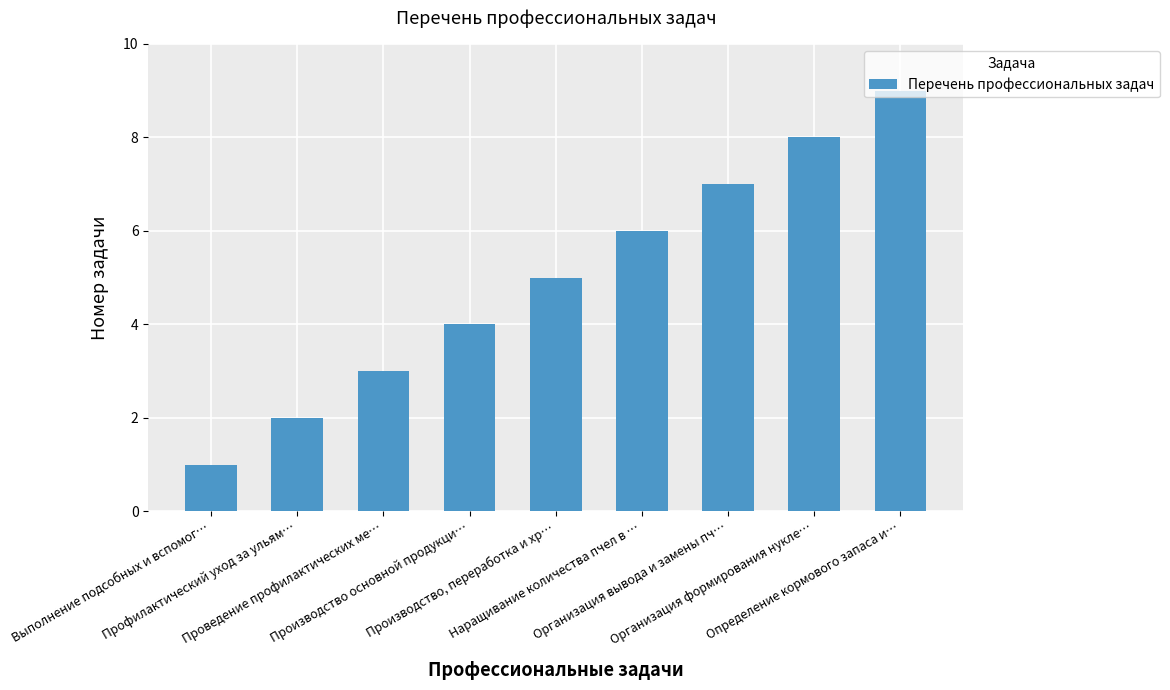

What is the label of the 1st bar from the left?

Выполнение подсобных и вспомог…